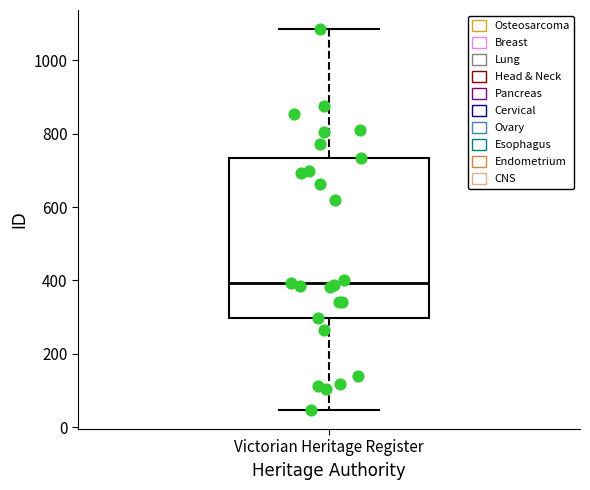

Read this box plot against the y-axis: the position of the median line, the range covered by the box, and the ends of both whiskers. The values are not printed on the chart, so give them approximately, as read against the axis.

median 400, box 300 to 740, whiskers 40 to 1080